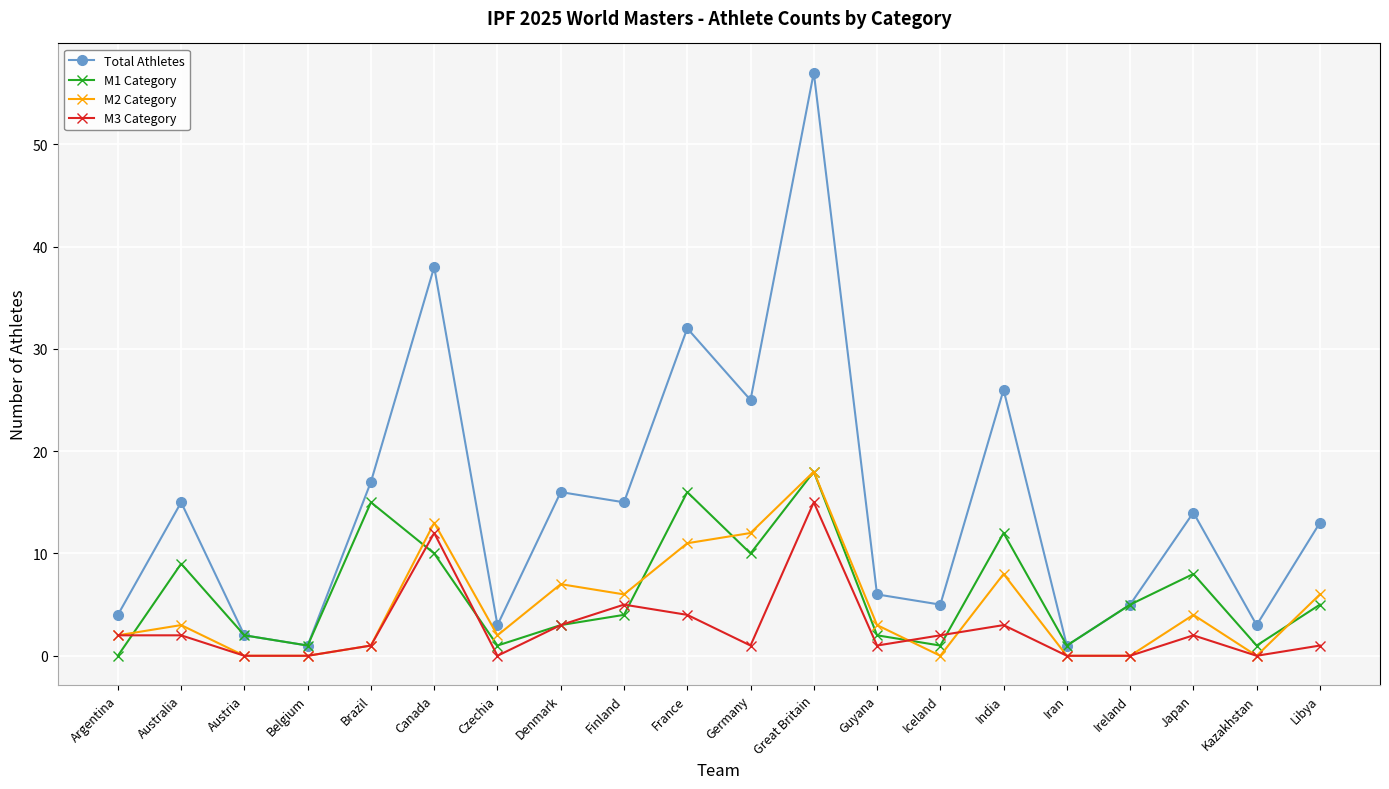

Which series has the widest spread of values?

Total Athletes